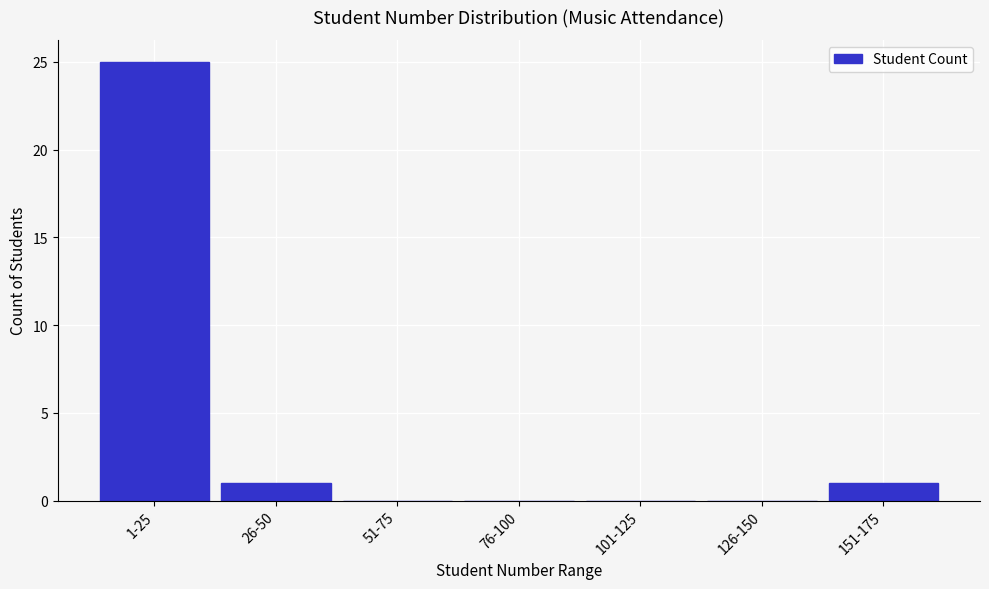

Reading right to left, what are all the values shown in this chart?

151-175=1	126-150=0	101-125=0	76-100=0	51-75=0	26-50=1	1-25=25